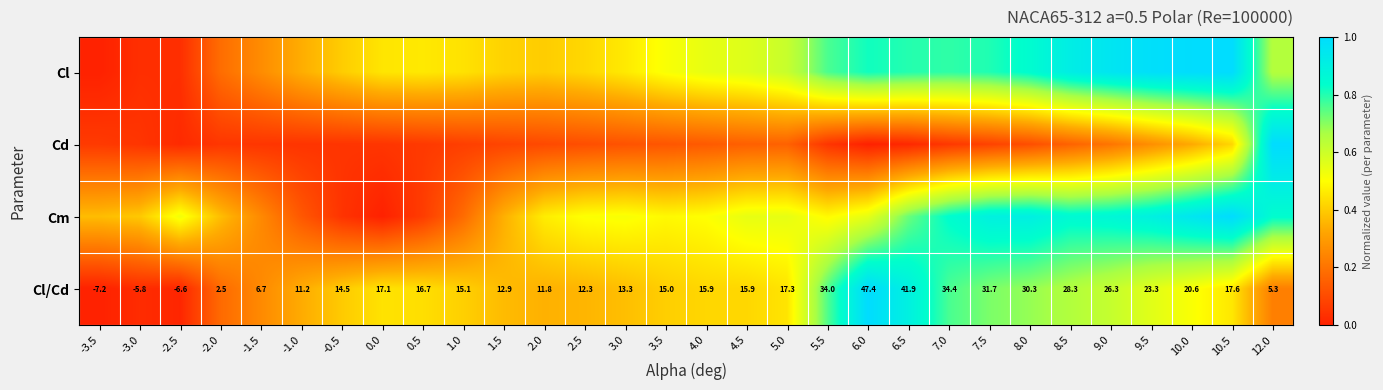

List the labels in order of Cm value, largest first.

10.5, 10.0, 8.0, 9.5, 7.5, 9.0, 8.5, 12.0, 7.0, 6.5, 6.0, 5.0, 4.5, -2.5, 3.0, 2.5, 4.0, 5.5, 3.5, 2.0, -3.0, -2.0, -3.5, 1.5, -1.5, 1.0, -1.0, 0.5, -0.5, 0.0